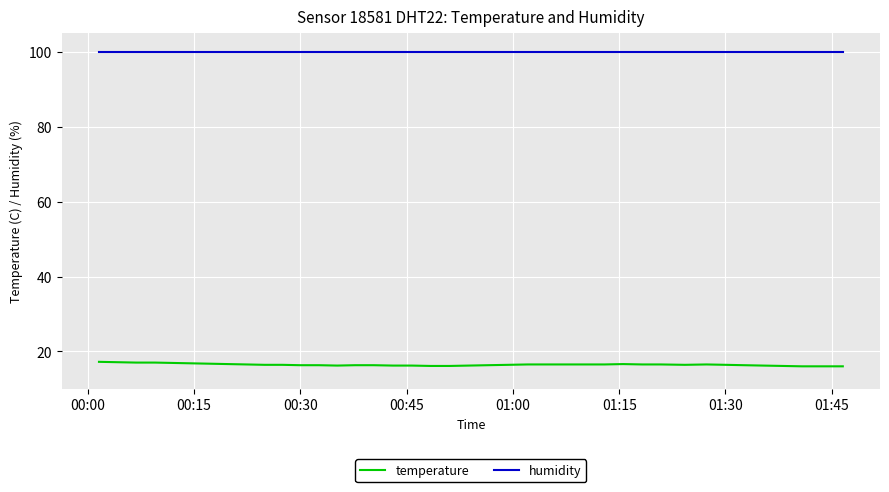

Which series has the largest total across all categories?

humidity